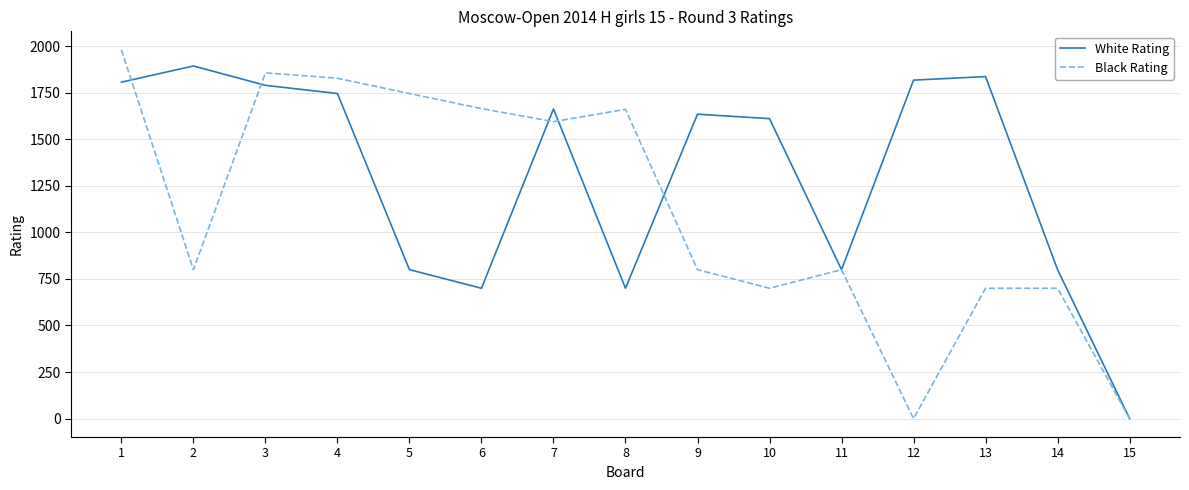

Rank the series by their maximum value, from highest to lowest.

Black Rating, White Rating